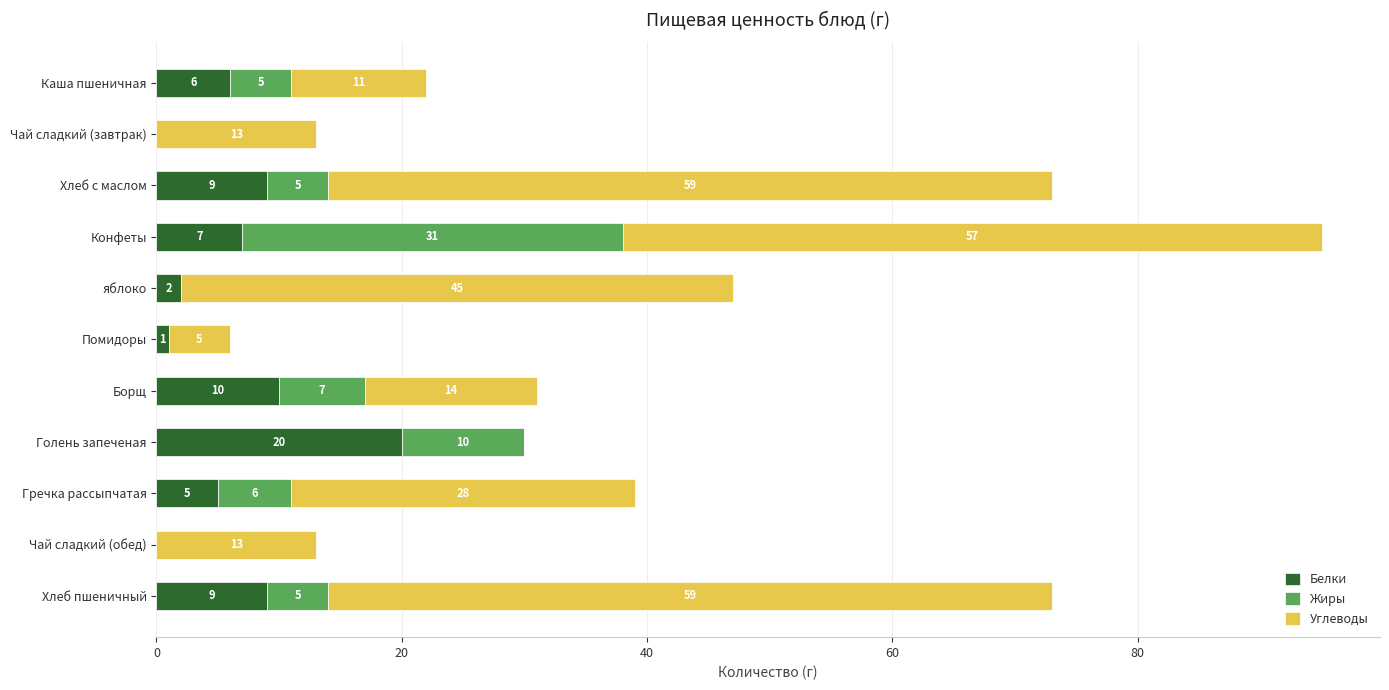

The value of Белки at Чай сладкий (завтрак) is -7. True or false?

False